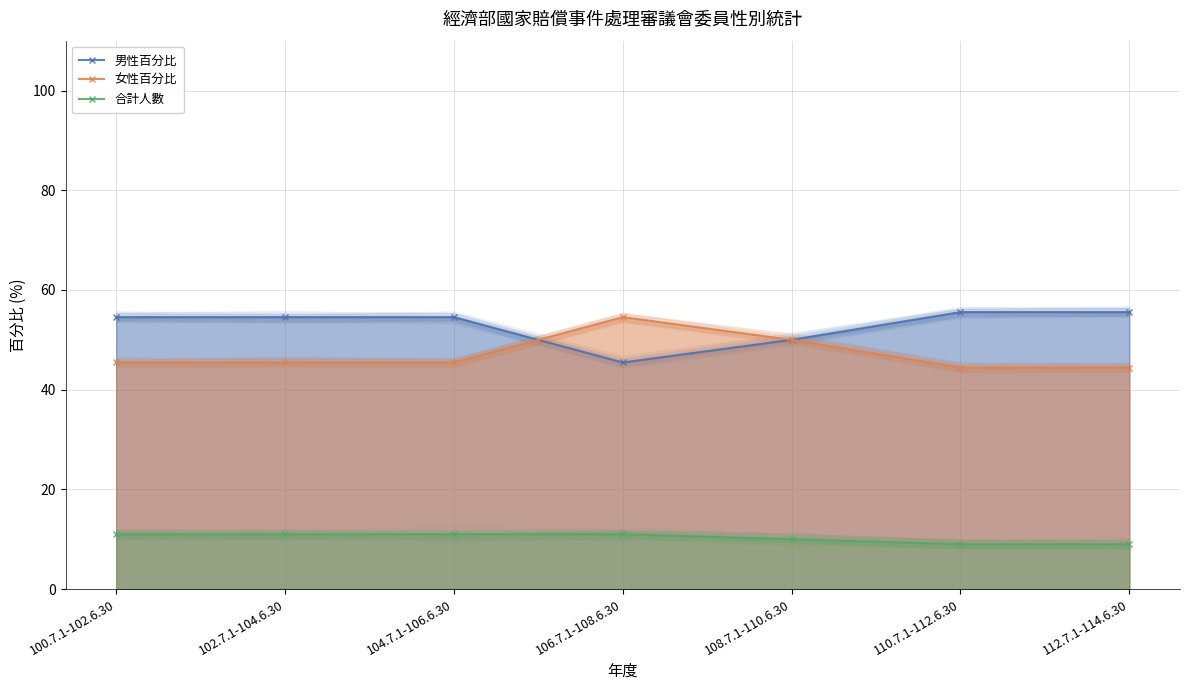

What is the maximum value shown in the chart?

55.6